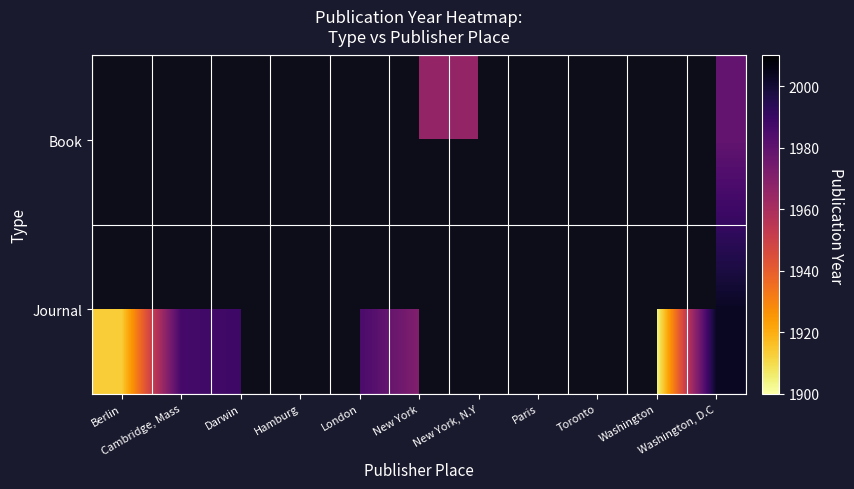

What is the difference between the maximum and second lowest values in the Journal series?

90.0